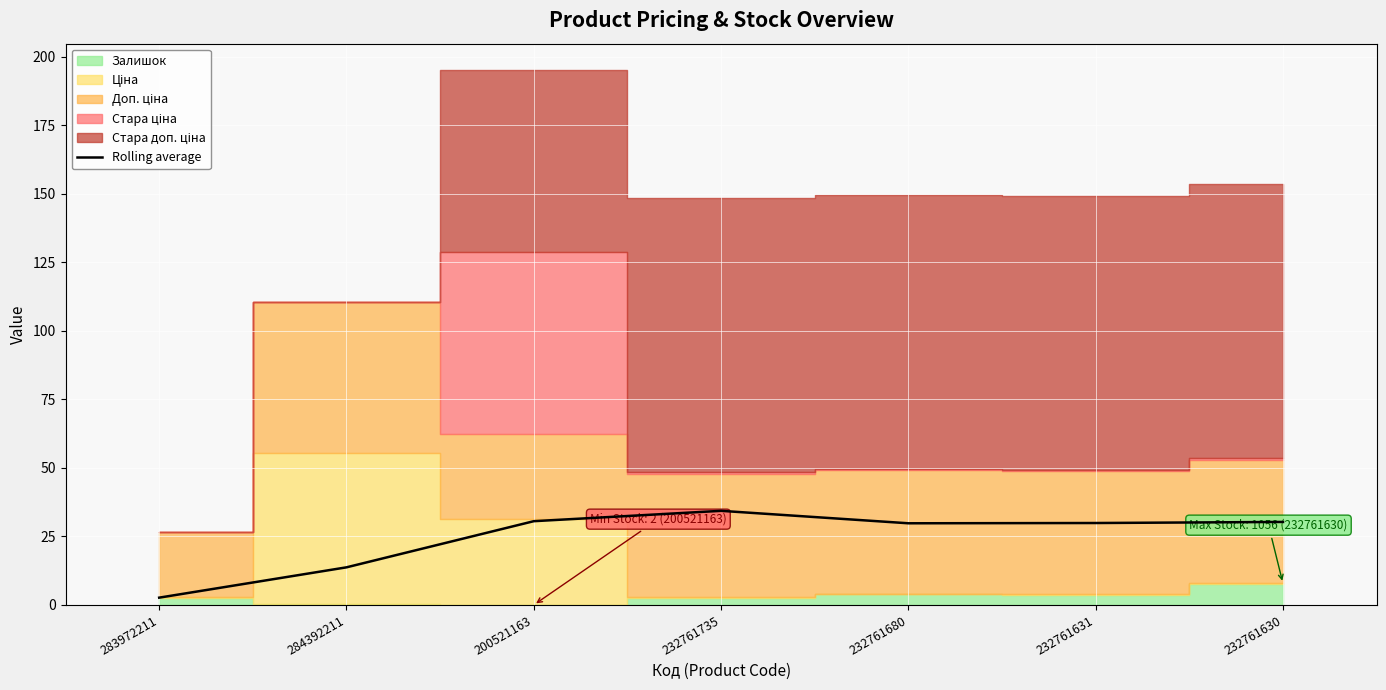

What is the change in value from 232761735 to 232761680?

-4.5